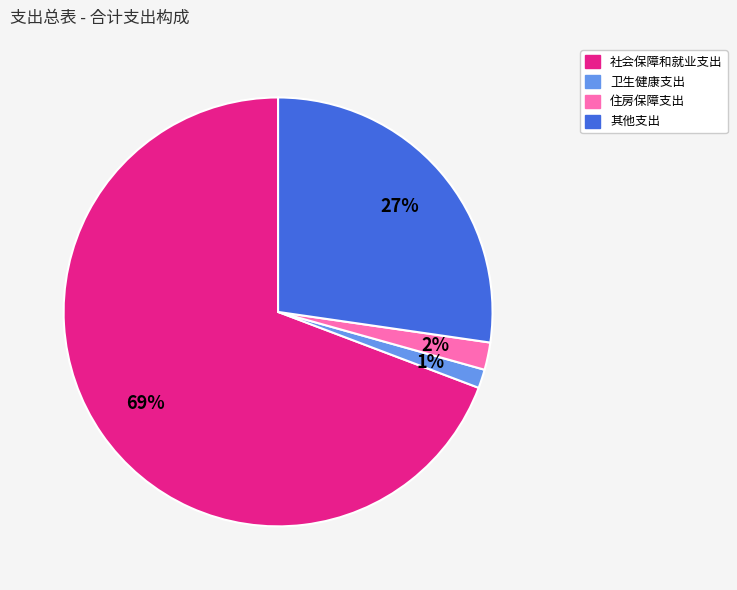

Do 卫生健康支出 and 住房保障支出 together represent more than half of the pie?

No